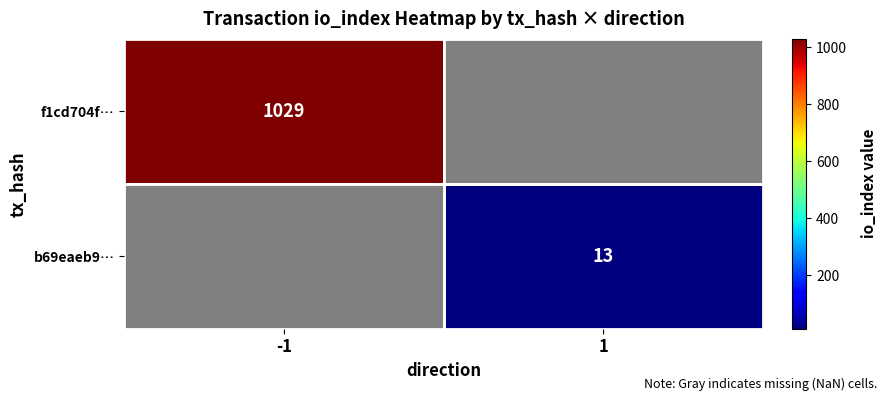

The value of b69eaeb9… at 1 is 3. True or false?

False